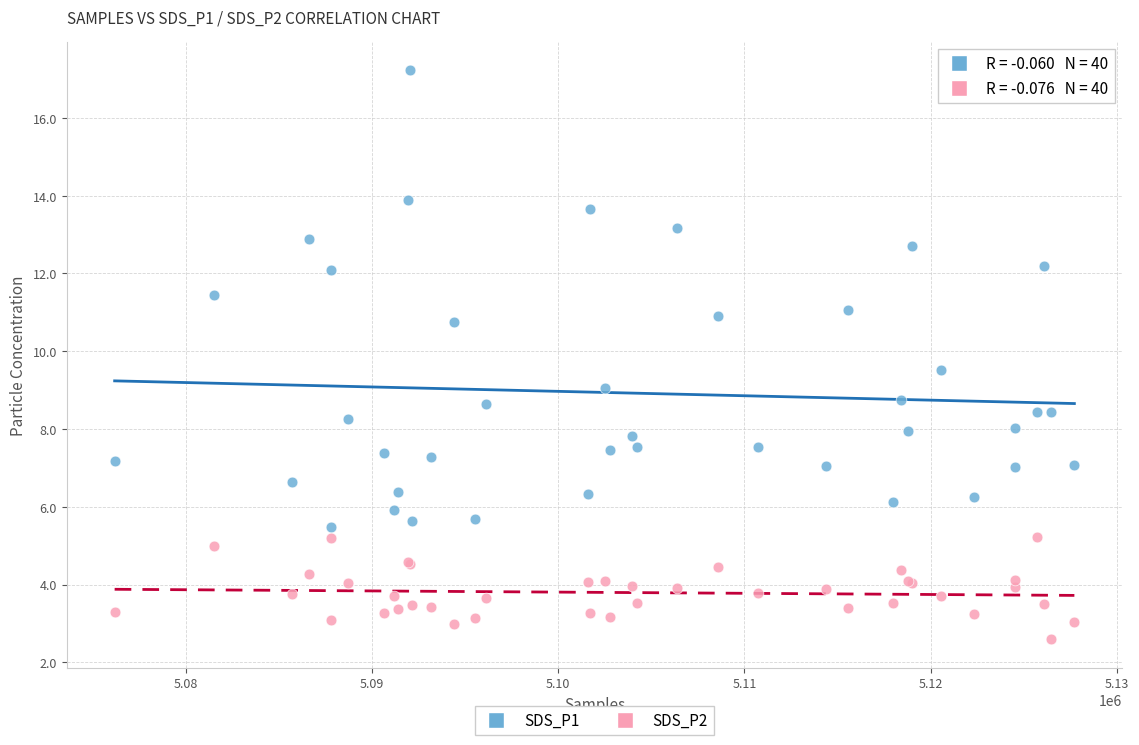

Which series reaches the maximum Y coordinate?

SDS_P1